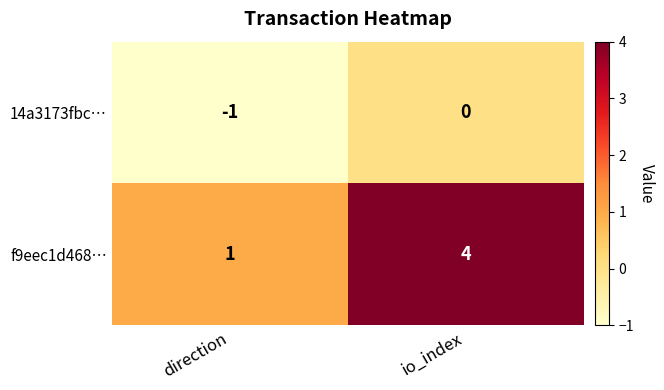

Which series has the widest spread of values?

f9eec1d468…